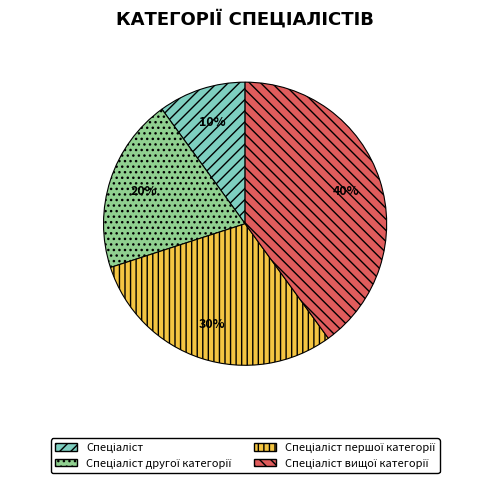

Is there a majority slice in this chart?

No